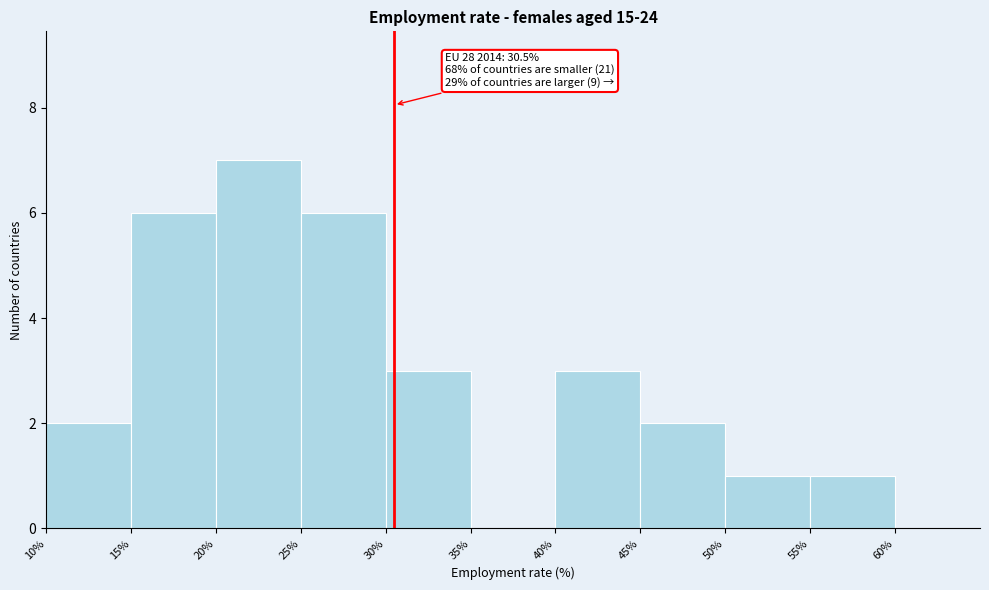

Over which range of the x-axis is the bar tallest?

20 to 25